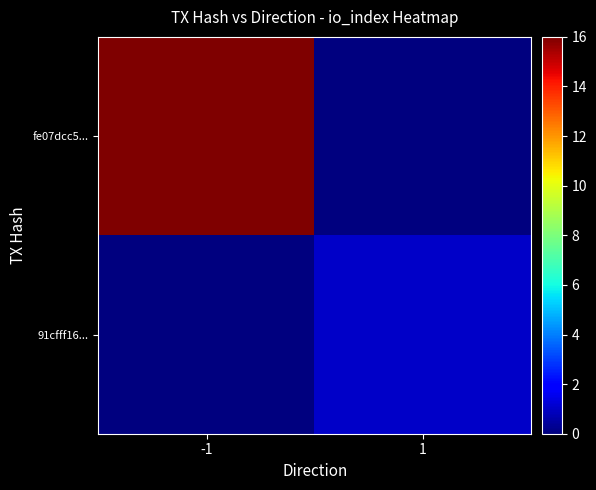

How many data points does each series have?

2